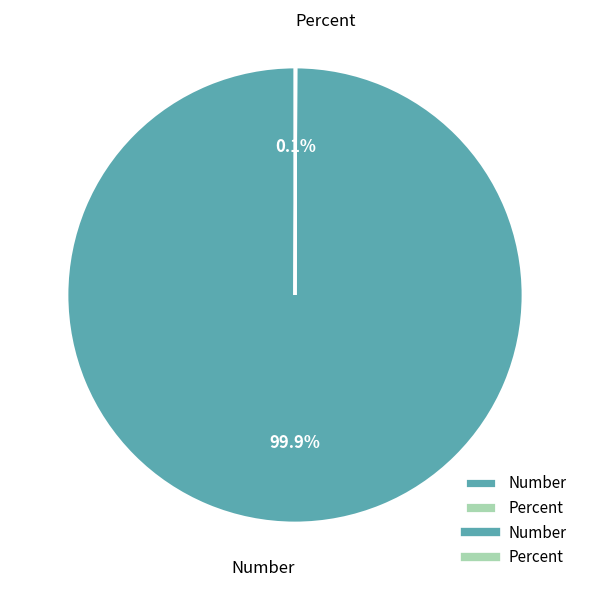

To the nearest percent, what portion does Number represent?

100%